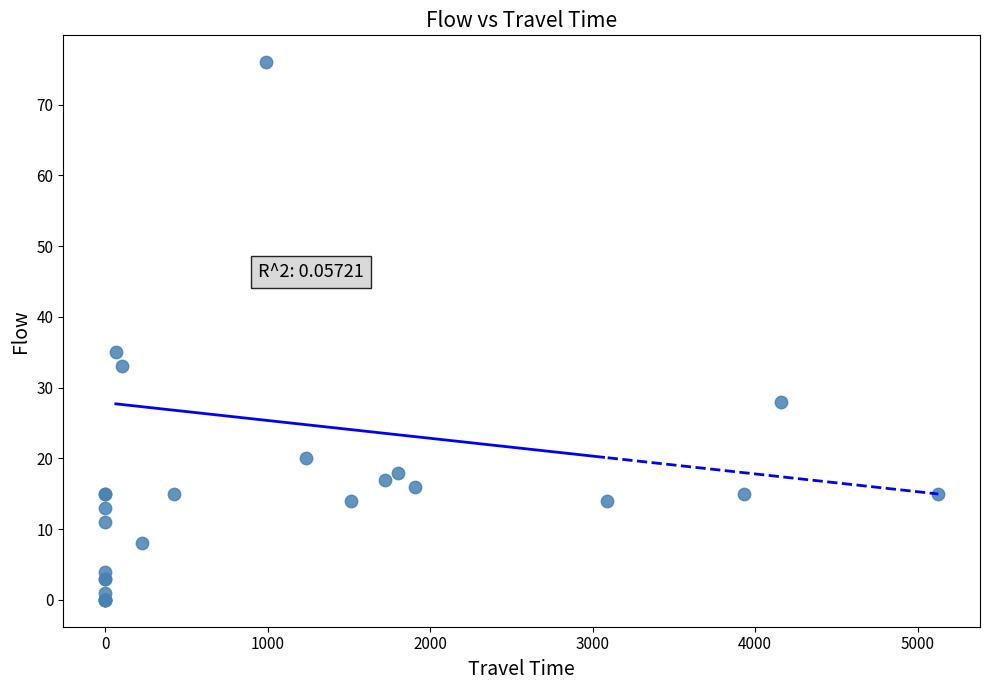

What Y value in the scatter plot is closest to 38?

35